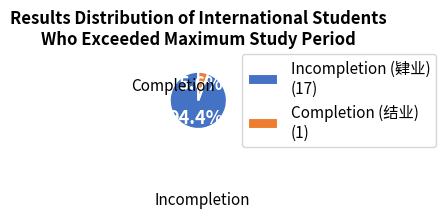

What percentage is the Incompletion (肄业) slice, to the nearest percent?

94%